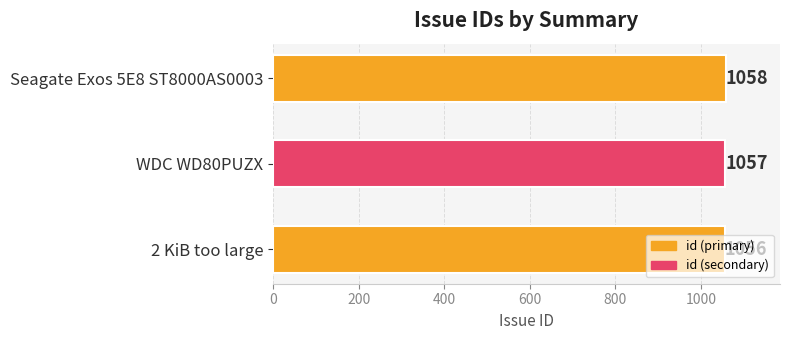

What is the change in value from WDC WD80PUZX to Seagate Exos 5E8 ST8000AS0003?

+1